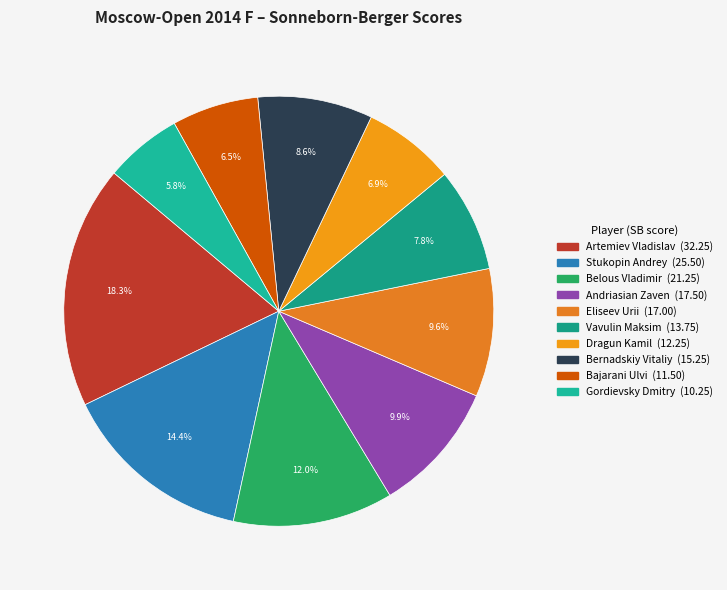

Is the sum of Vavulin Maksim and Andriasian Zaven greater than half?

No